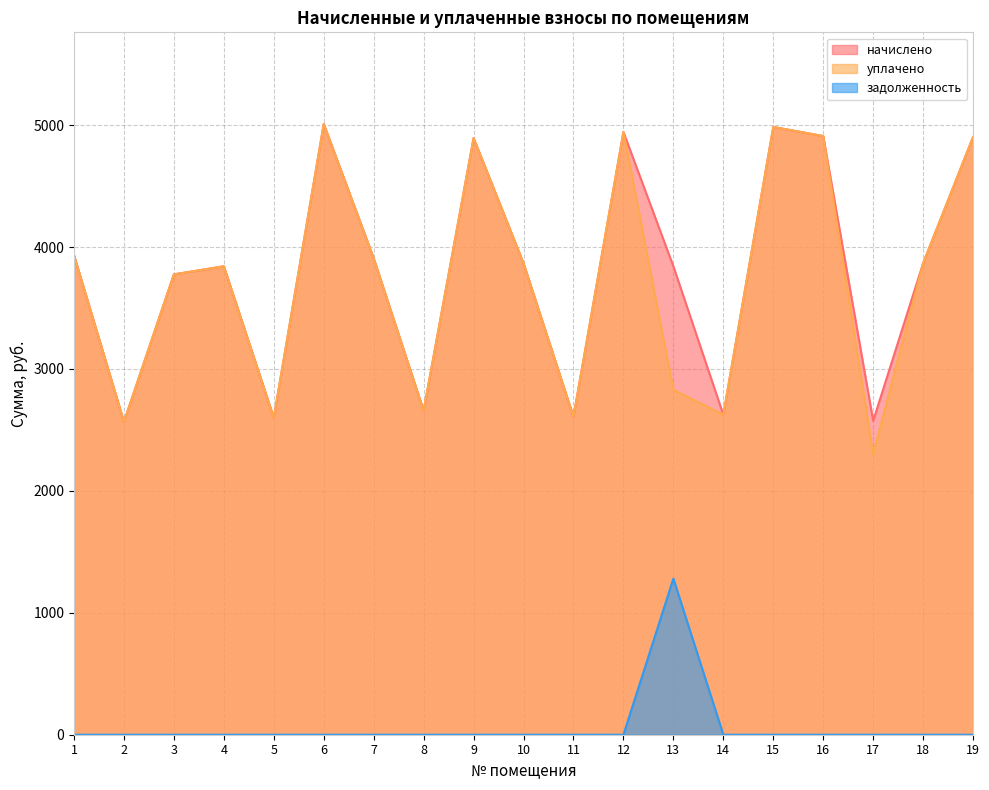

In начислено, how many points are higher than both neighbors (excluding endpoints)?

5